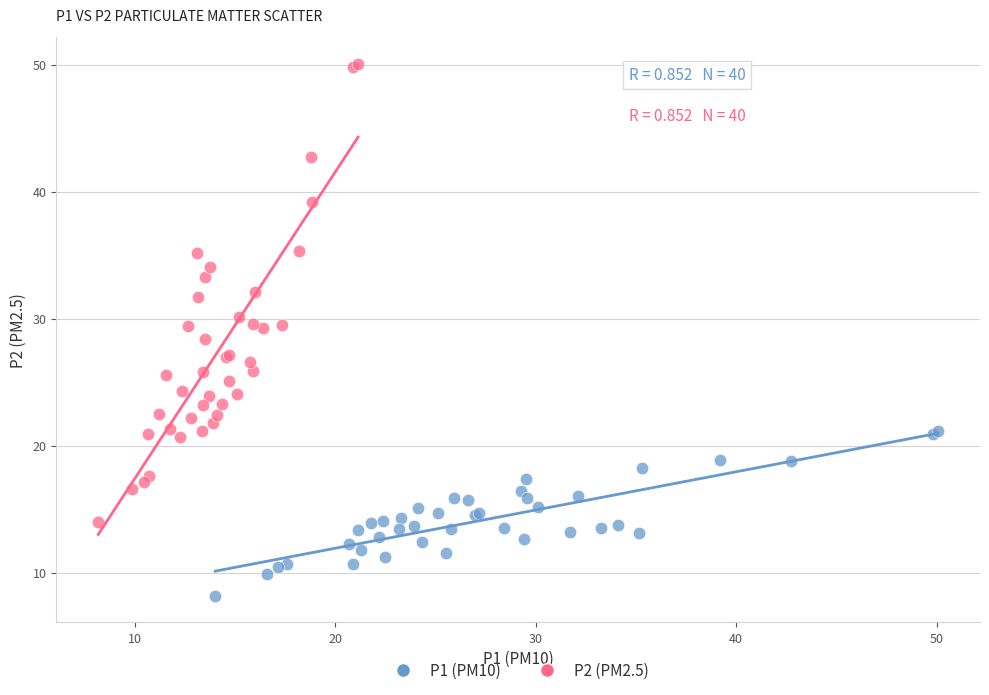

Which series reaches the minimum Y coordinate?

P1 (PM10)